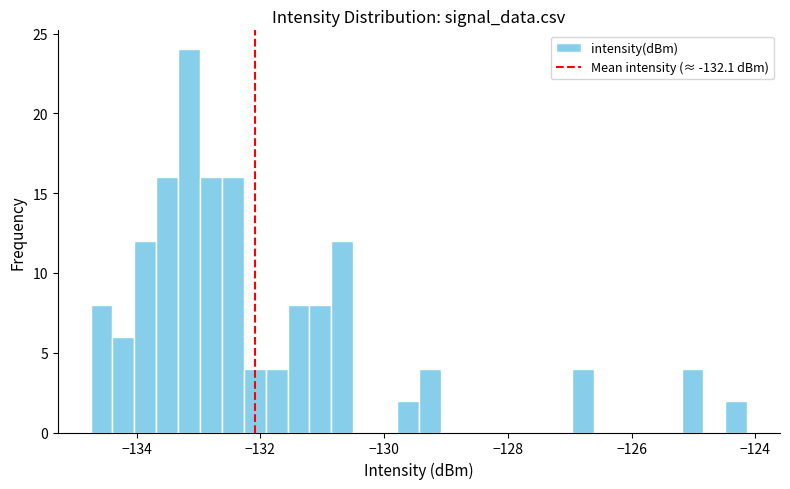

Read against the x-axis, roughly where is the centre of the tallest bar?

-133.2